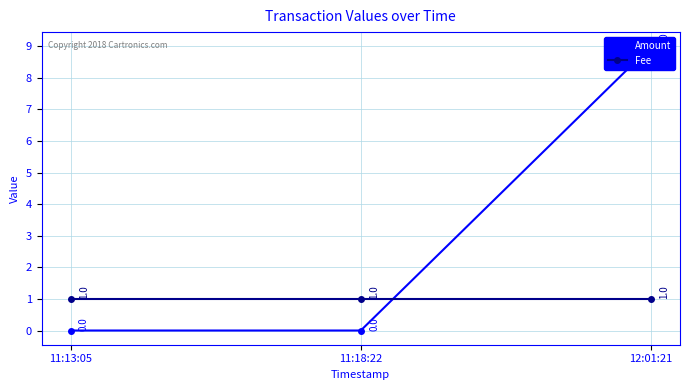

Which category has the lowest value in the Amount series?

11:13:05